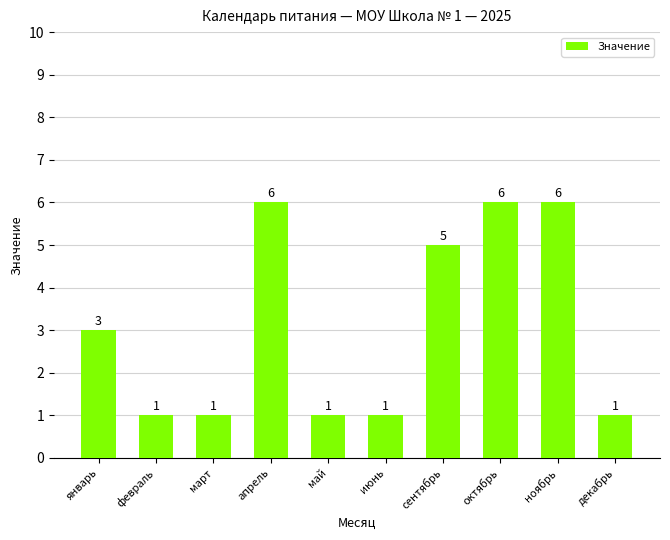

What is the label of the 6th bar from the right?

май